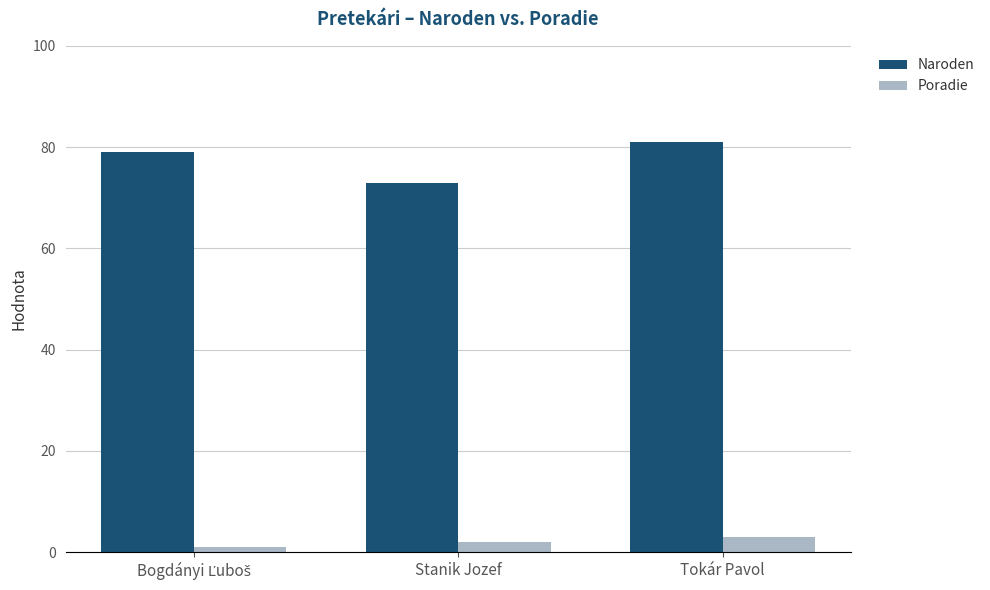

How many series are shown in this chart?

2